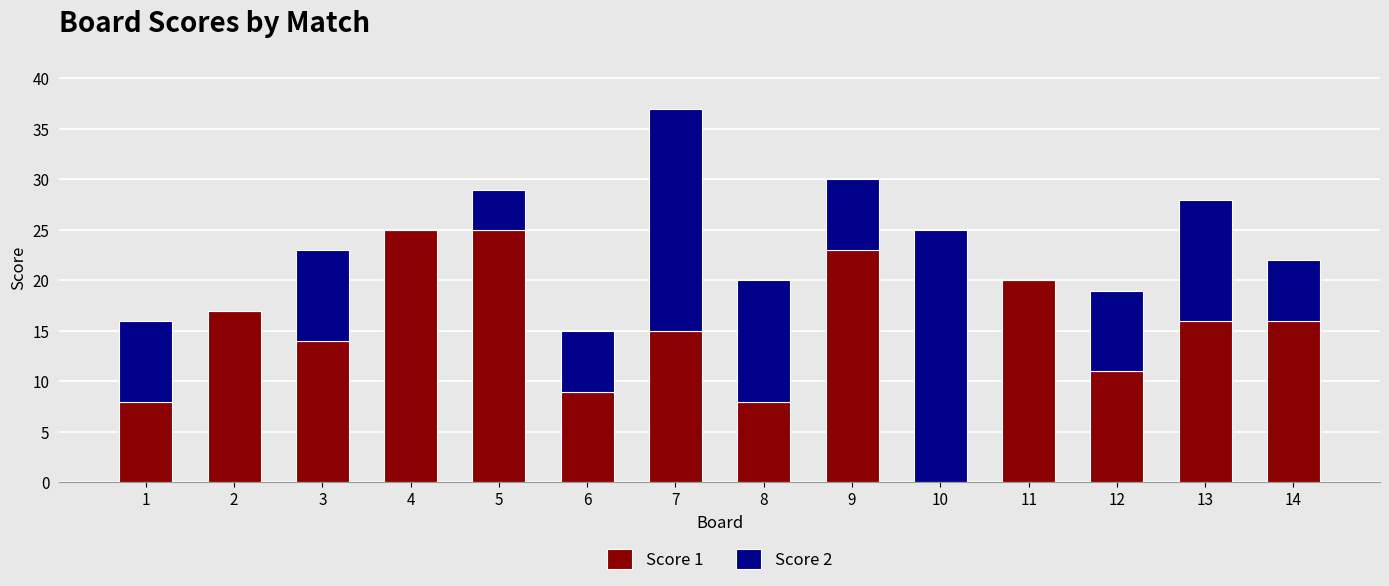

Is it true that Score 1 equals 7 at 14?

False